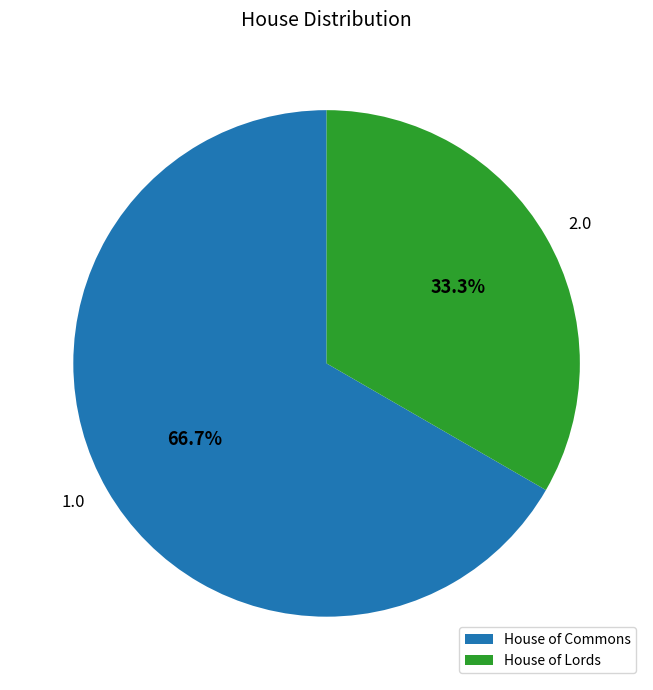

How many slices are in this pie chart?

2